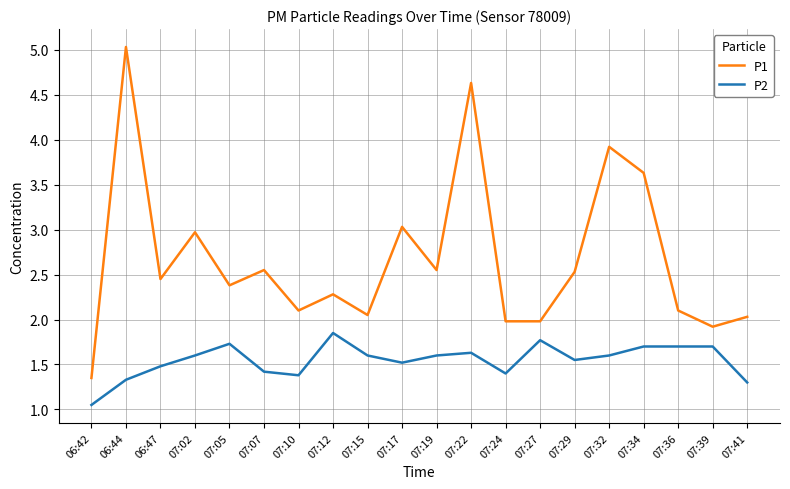

Rank the series at 07:24 from lowest to highest value.

P2, P1